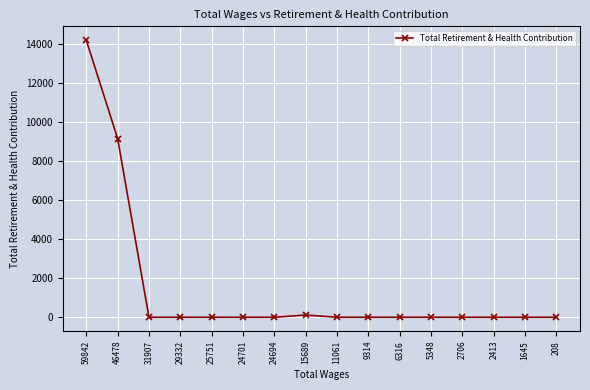

Reading right to left, what are all the values shown in this chart?

208=0	1645=0	2413=0	2706=0	5348=0	6316=0	9314=0	11061=0	15689=113	24694=0	24701=0	25751=0	29332=0	31907=0	46478=9141	59842=14174